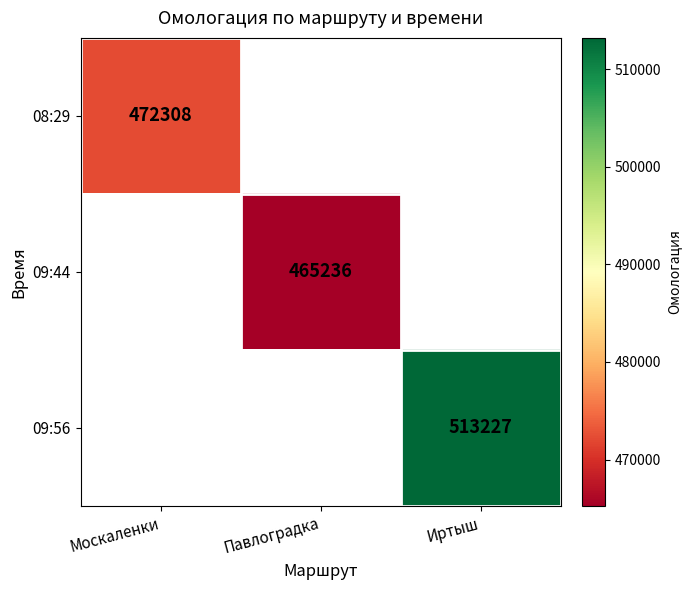

Is it true that 08:29 equals 274414 at Москаленки?

False